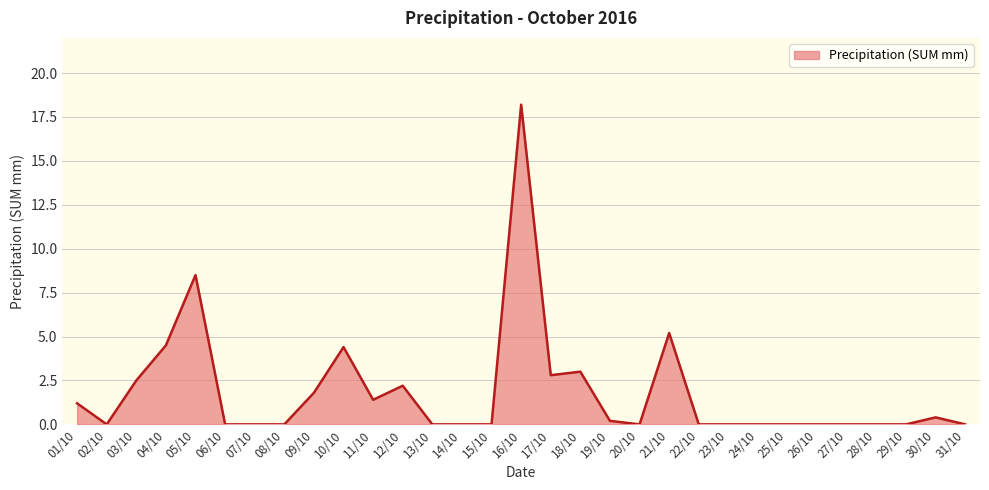

What is the difference between the maximum and second lowest values?

18.2